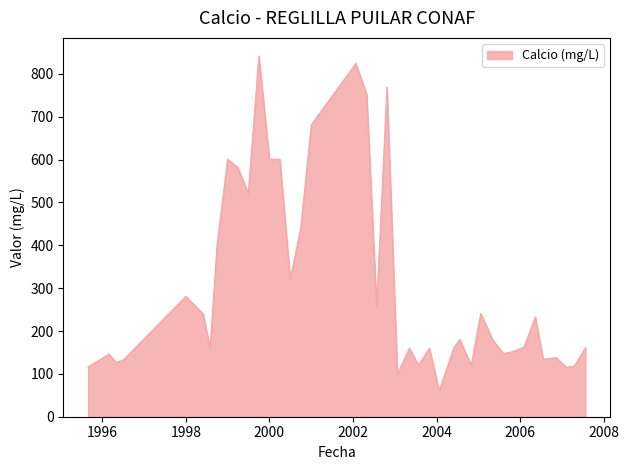

What is the difference between the maximum and minimum values?

781.9